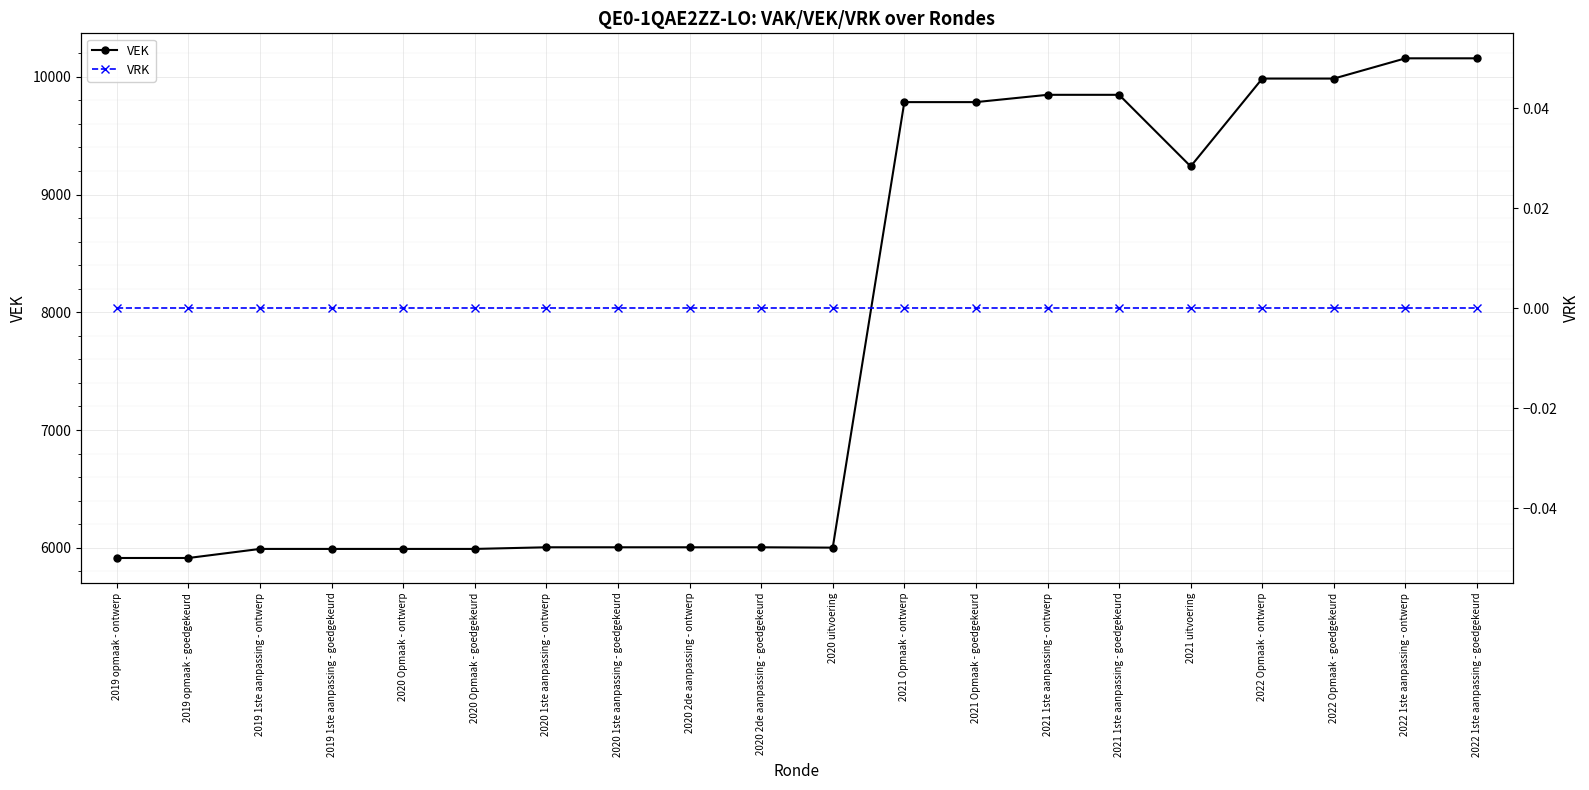

At how many categories does at least one series exceed 8269?

9